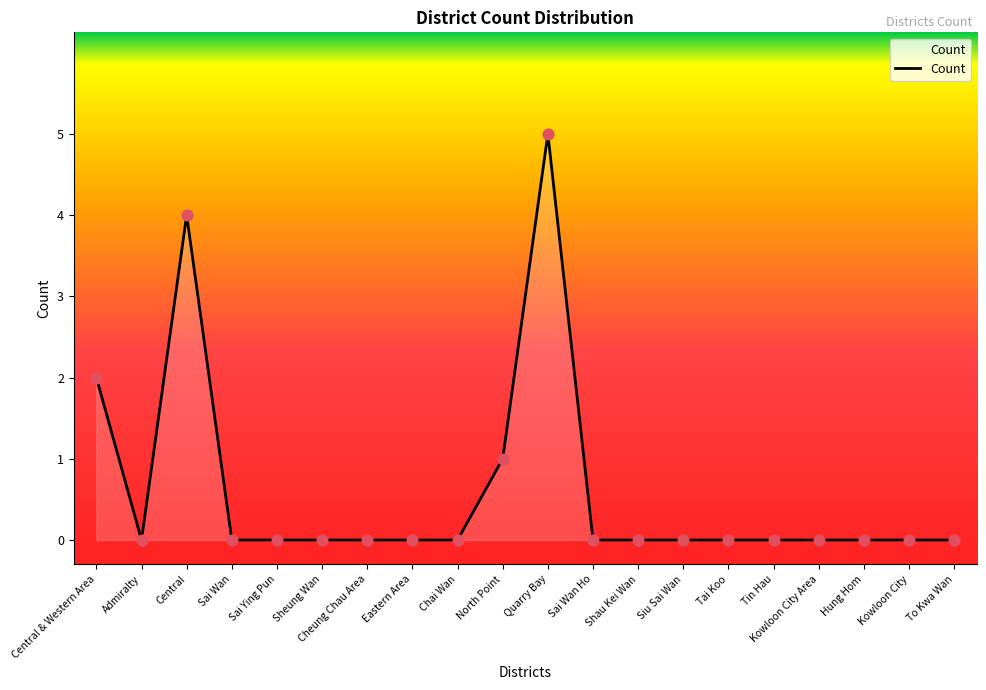

Between Kowloon City Area and Central, which is larger?

Central